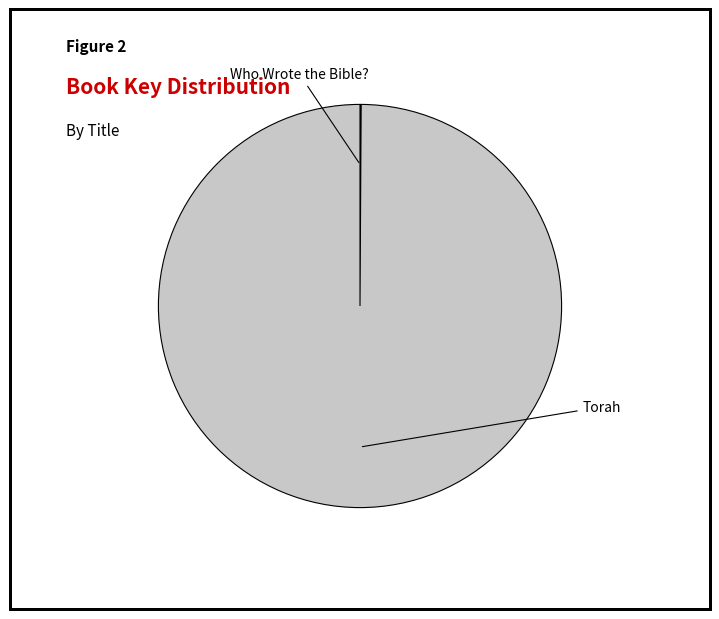

How many slices are in this pie chart?

2